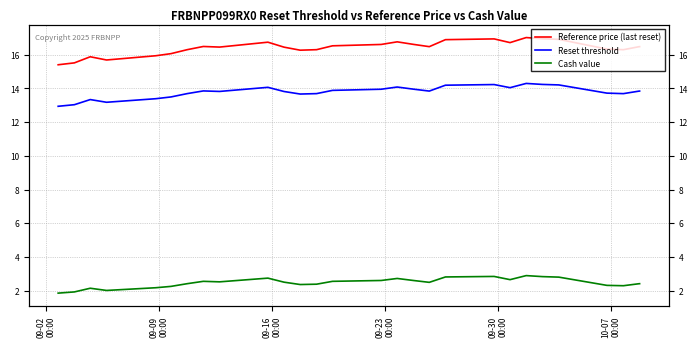

How many distinct data groups are displayed?

3